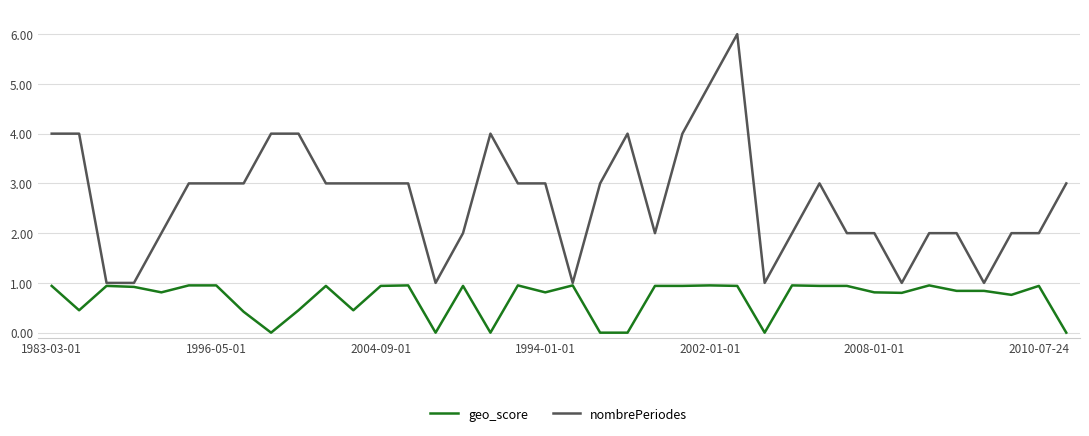

Which series has the largest total across all categories?

nombrePeriodes